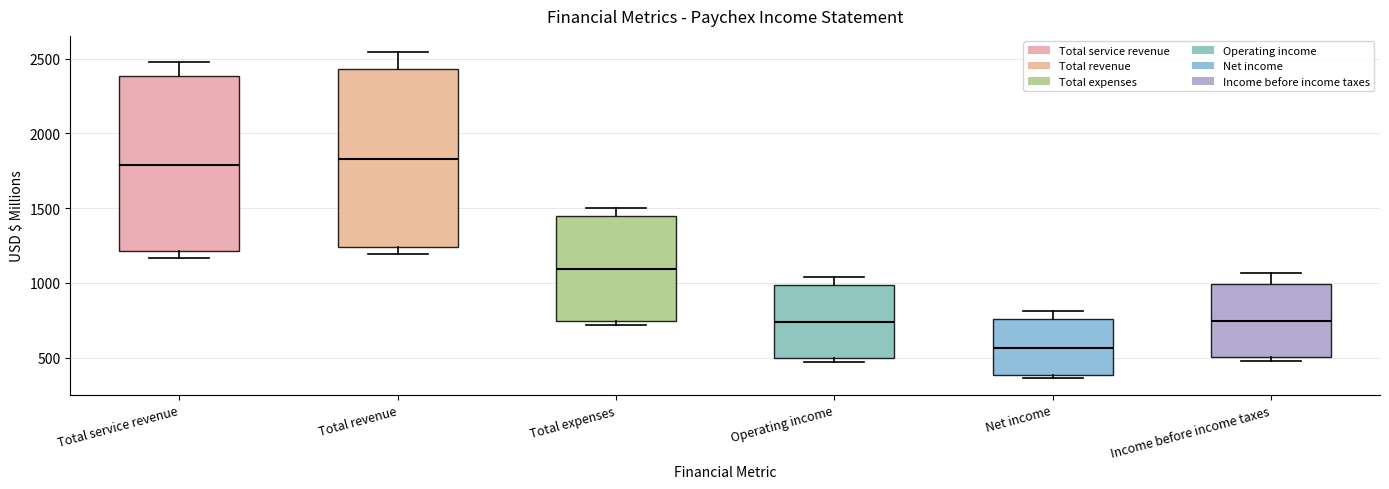

Where does the upper whisker of the box for Income before income taxes end on the y-axis? The values are not printed on the chart, so give them approximately, as read against the axis.

1050